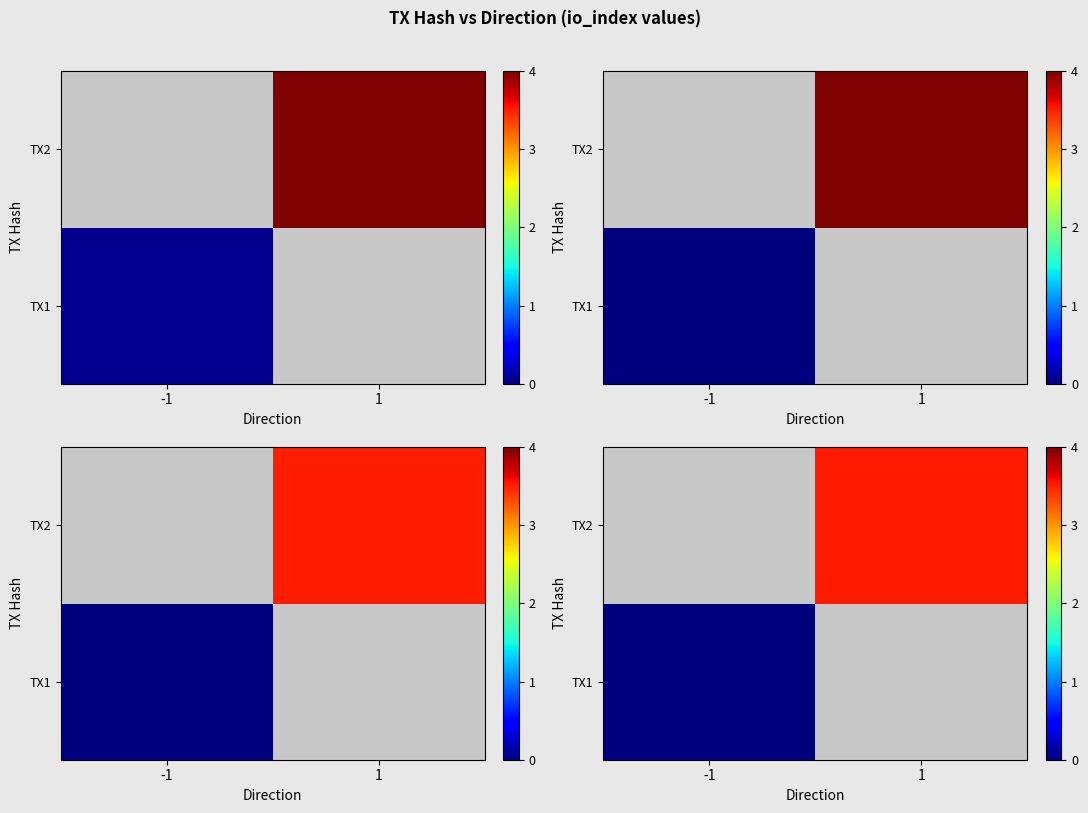

What value does the row_1 series have at 1?

3.5